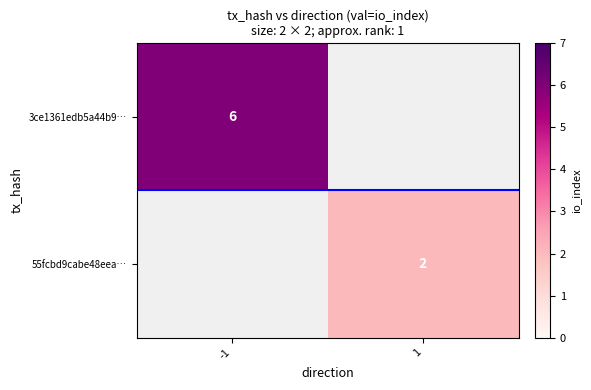

True or false: 3ce1361edb5a44b9… has a value of 9 at -1.

False